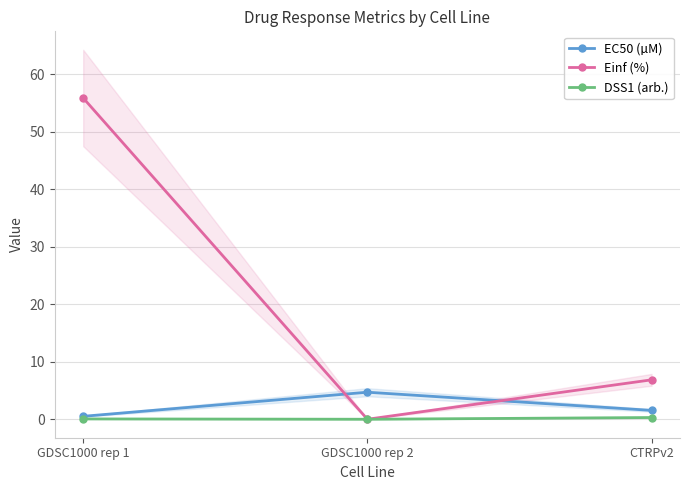

What is the label of the 3rd point from the left?

CTRPv2